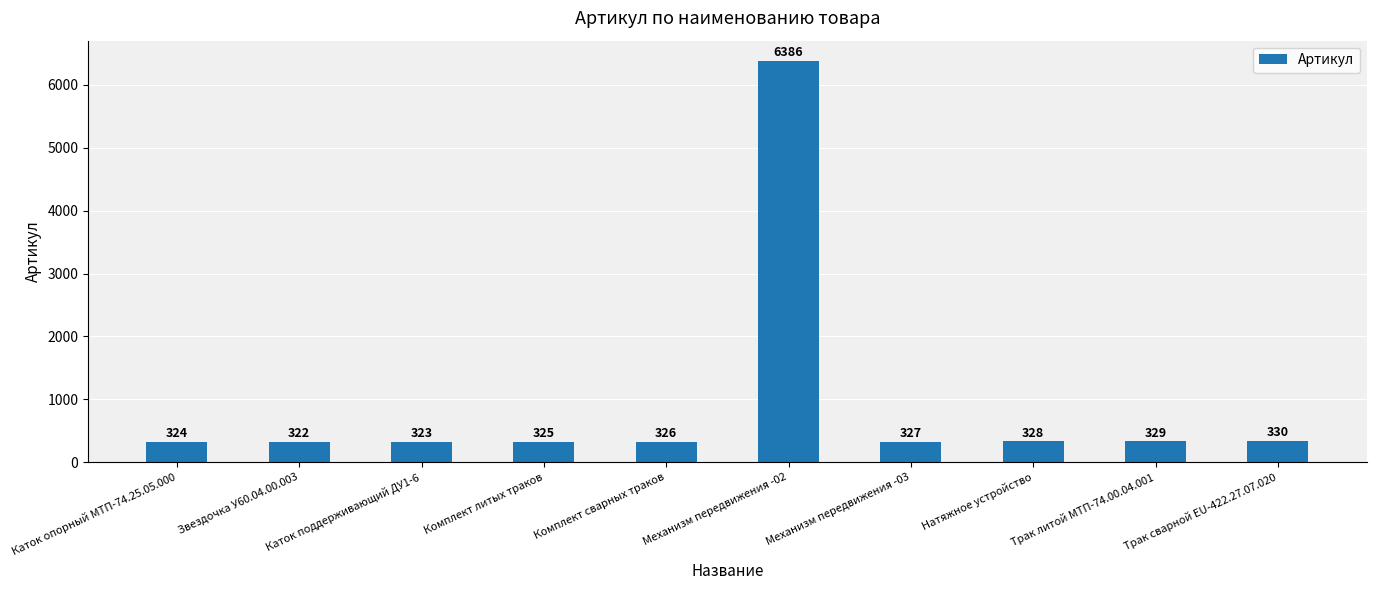

Rank the categories by value from lowest to highest.

Звездочка У60.04.00.003, Каток поддерживающий ДУ1-6, Каток опорный МТП-74.25.05.000, Комплект литых траков, Комплект сварных траков, Механизм передвижения -03, Натяжное устройство, Трак литой МТП-74.00.04.001, Трак сварной EU-422.27.07.020, Механизм передвижения -02